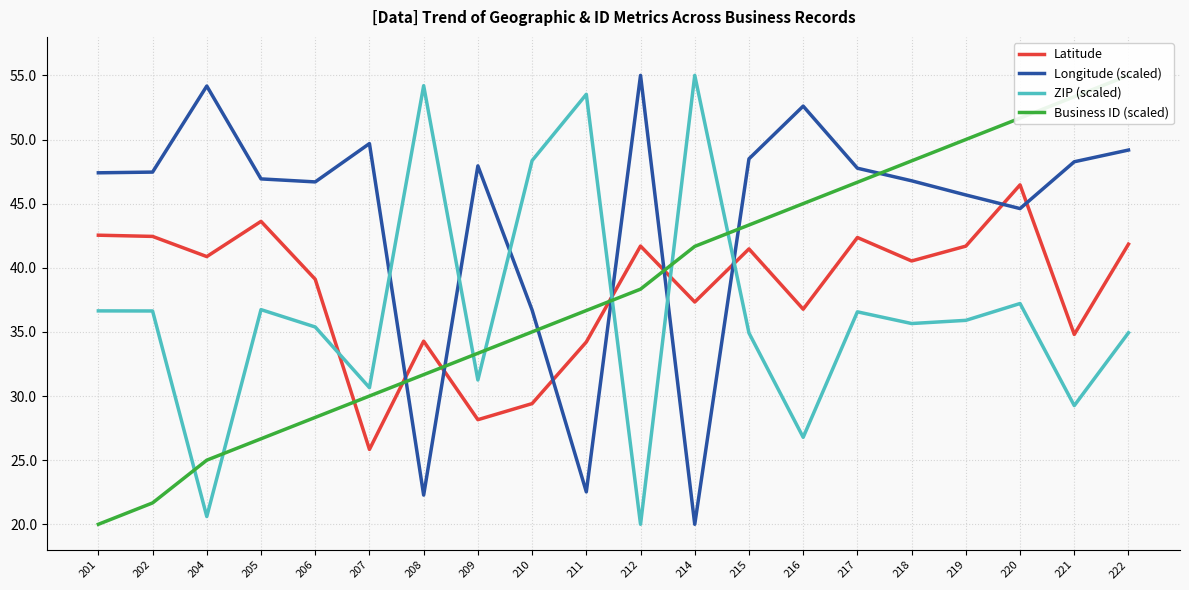

True or false: Business ID (scaled) has a value of 33.3 at 209.

True